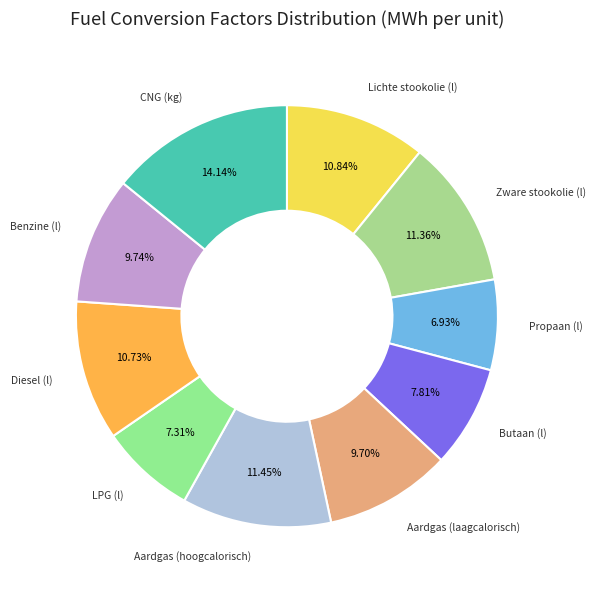

Count the number of slices in the pie.

10